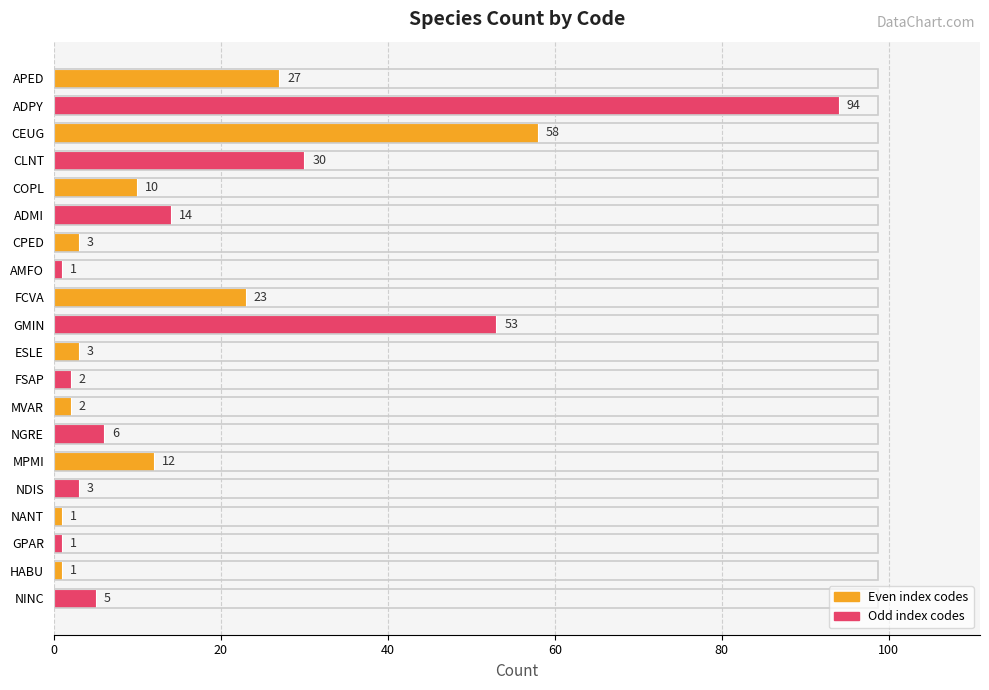

What is the minimum value shown in the chart?

1